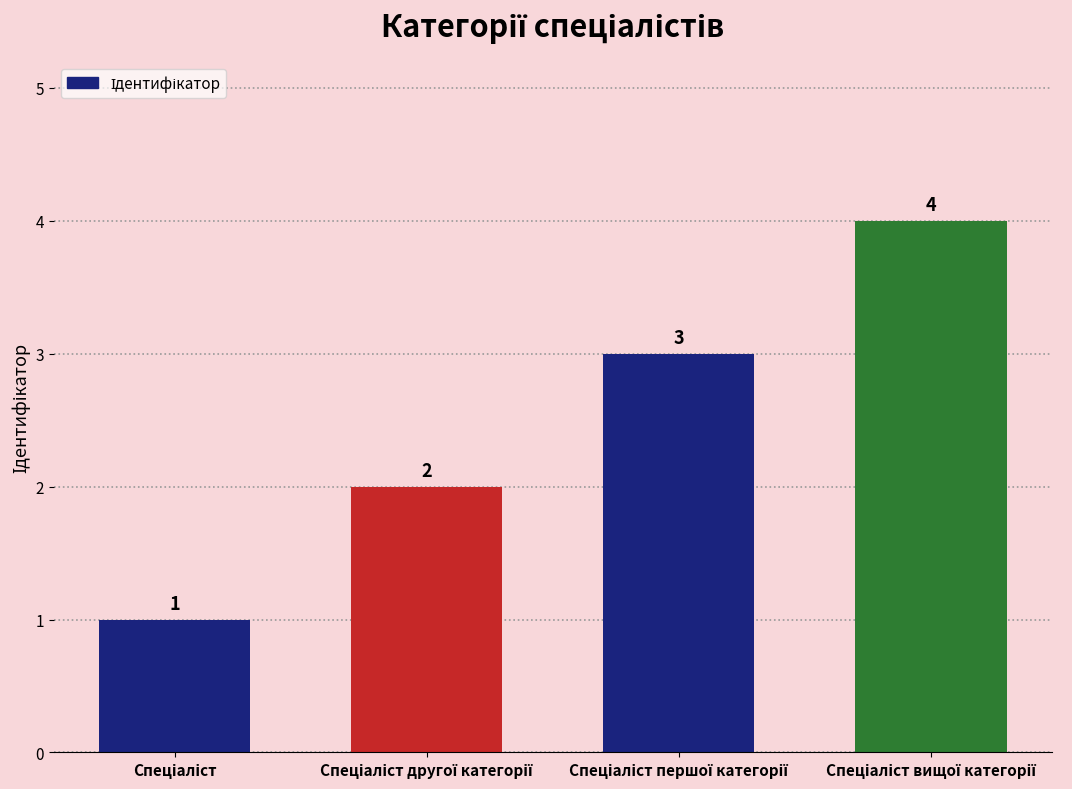

What is the value of the 1st bar from the left?

1